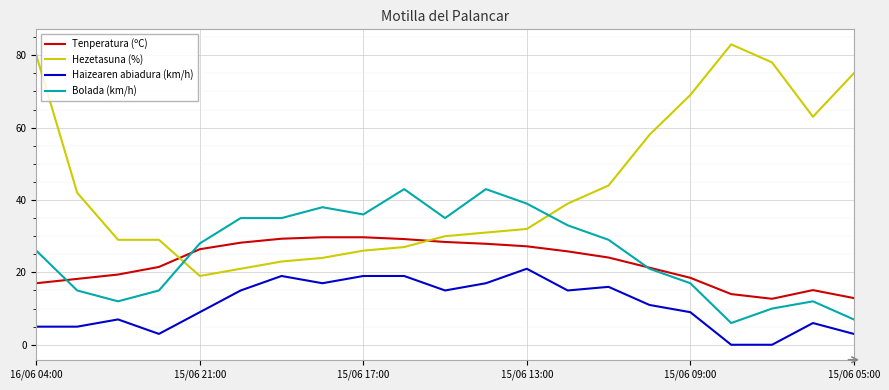

What are all the series names shown in the legend?

Tenperatura (ºC), Hezetasuna (%), Haizearen abiadura (km/h), Bolada (km/h)